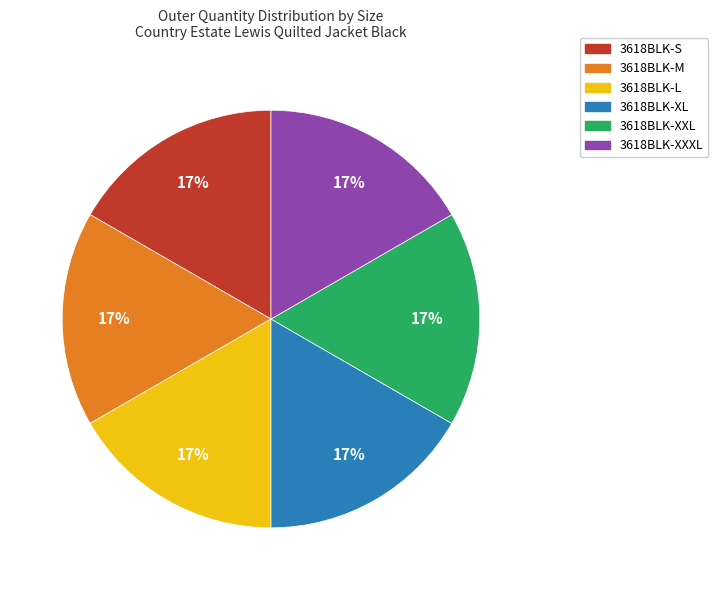

Is there a majority slice in this chart?

No